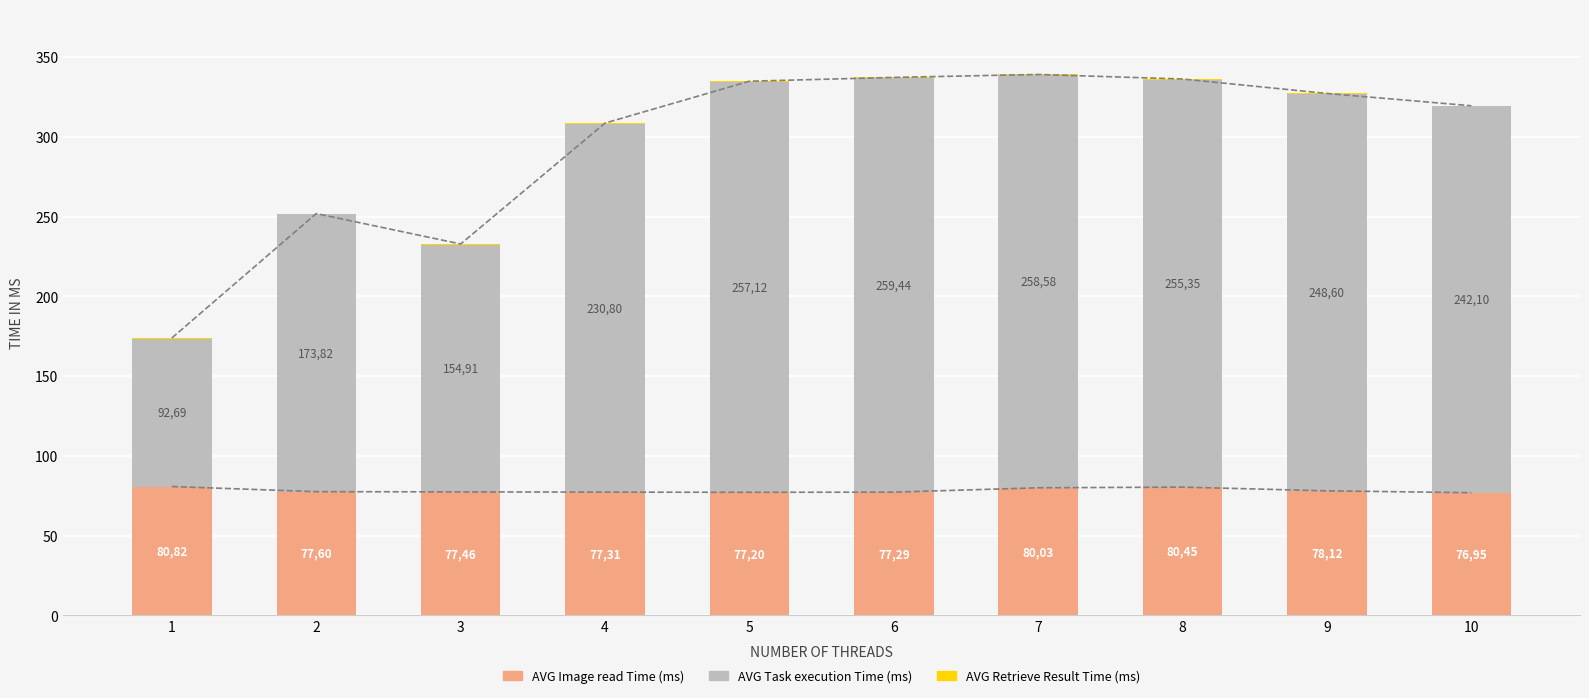

What is the difference between the highest and lowest values at 3?

154.4